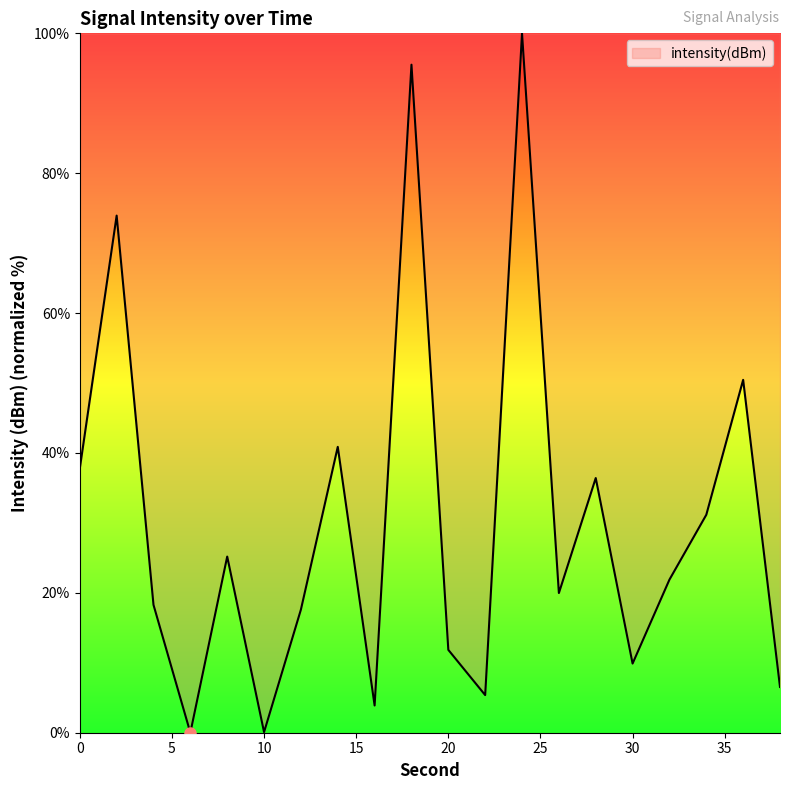

What is the maximum value shown in the chart?

100.0